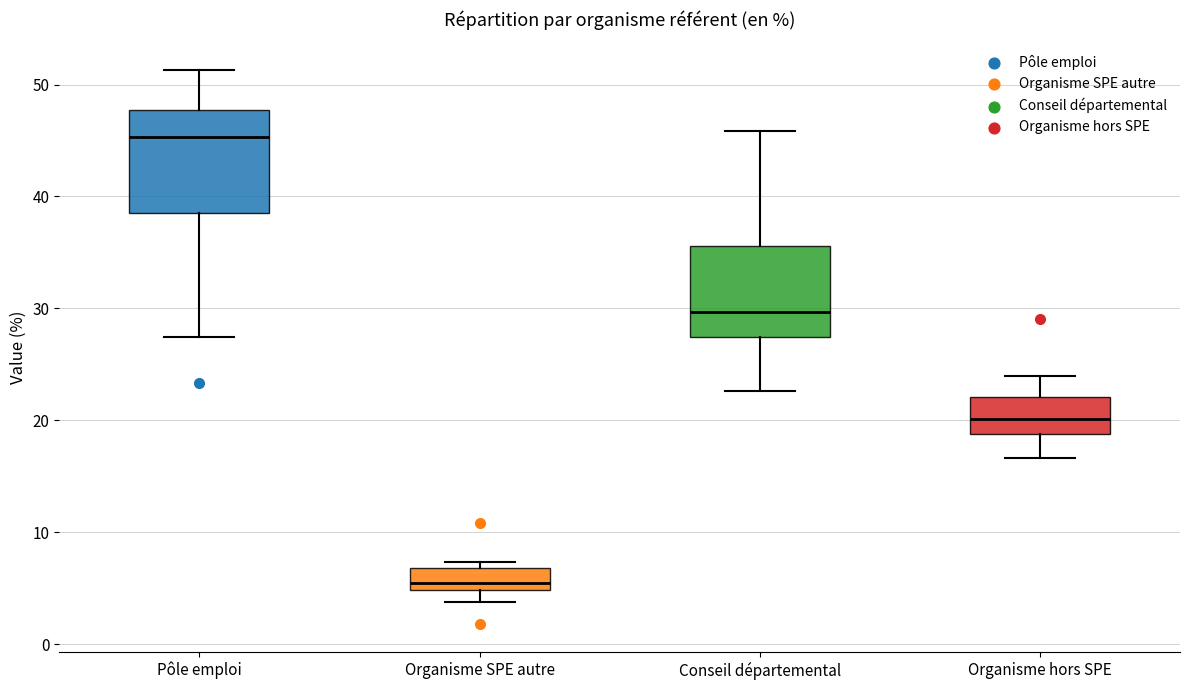

Reading left to right, read every box against the y-axis: the position of its median line, the range the box covers, and the ends of its whiskers. The values are not printed on the chart, so give them approximately, as read against the axis.

Pôle emploi: median 45, box 39 to 48, whiskers 27 to 51
Organisme SPE autre: median 5 (just above the box's lower edge), box 5 to 7, whiskers 4 to 7 (just above the box's upper edge)
Conseil départemental: median 30, box 27 to 36, whiskers 23 to 46
Organisme hors SPE: median 20, box 19 to 22, whiskers 17 to 24